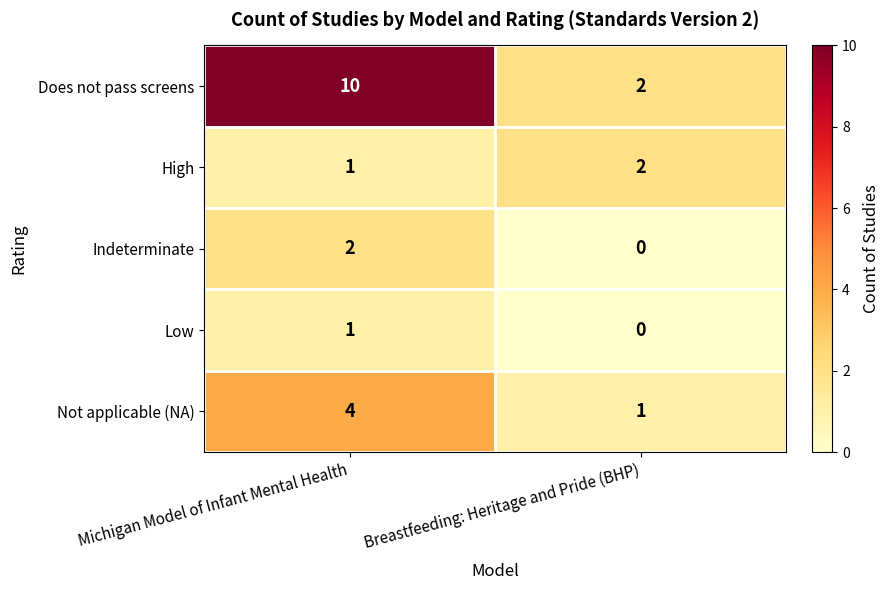

Reading right to left, extract all data points from this chart.

Does not pass screens: Breastfeeding: Heritage and Pride (BHP)=2	Michigan Model of Infant Mental Health=10
High: Breastfeeding: Heritage and Pride (BHP)=2	Michigan Model of Infant Mental Health=1
Indeterminate: Breastfeeding: Heritage and Pride (BHP)=0	Michigan Model of Infant Mental Health=2
Low: Breastfeeding: Heritage and Pride (BHP)=0	Michigan Model of Infant Mental Health=1
Not applicable (NA): Breastfeeding: Heritage and Pride (BHP)=1	Michigan Model of Infant Mental Health=4